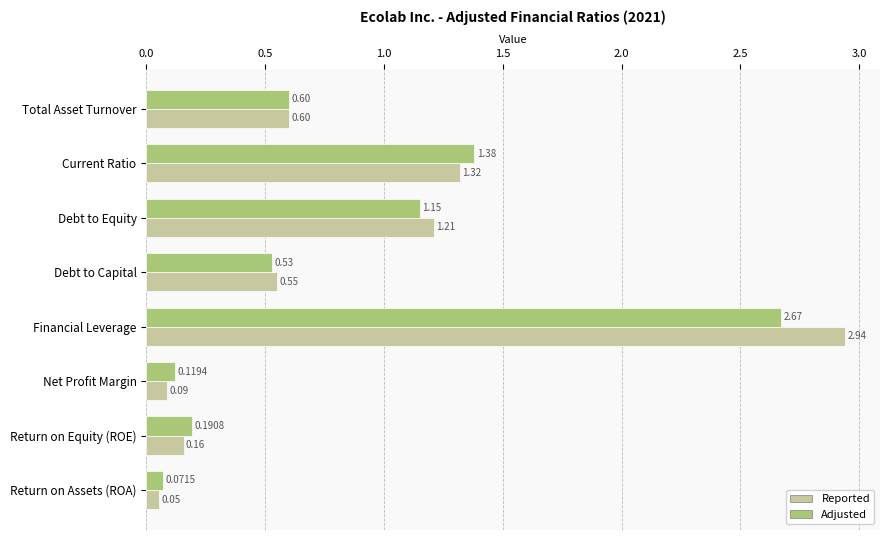

What is the difference between the Adjusted values at Financial Leverage and Return on Equity (ROE)?

2.5